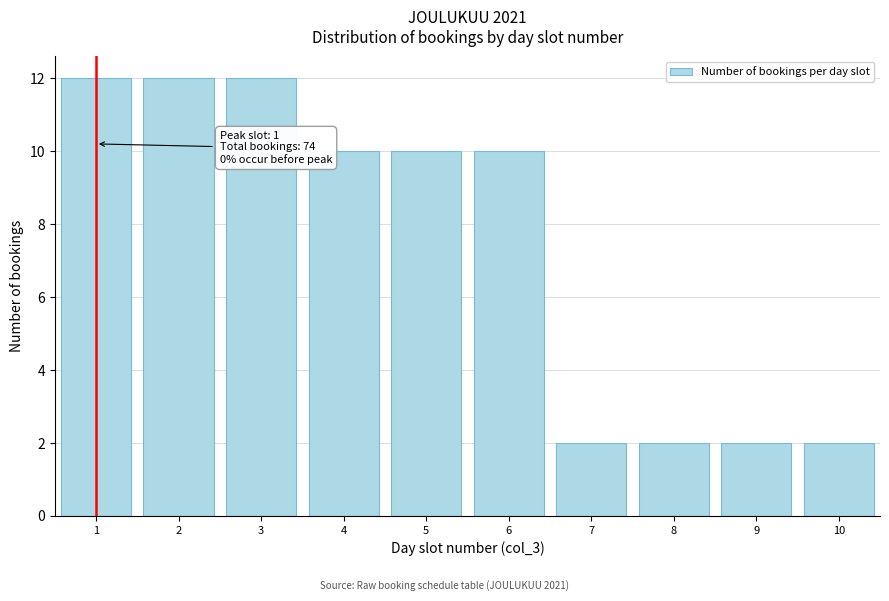

Reading right to left, list all the values displayed in this chart.

2	2	2	2	10	10	10	12	12	12